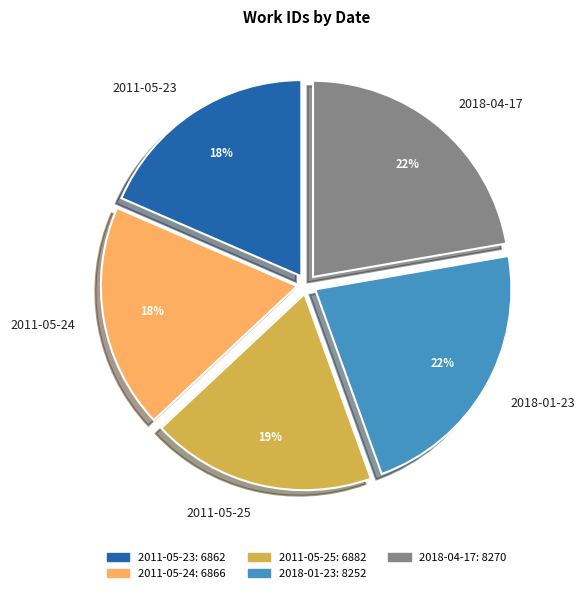

How many segments does this pie chart have?

5